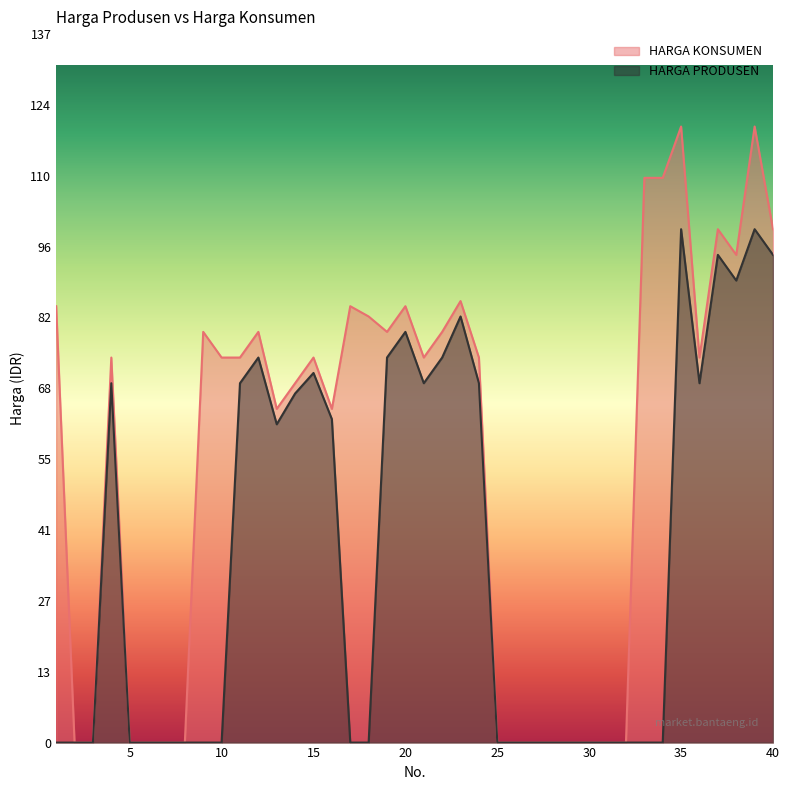

Which category has the highest value in the HARGA PRODUSEN series?

35